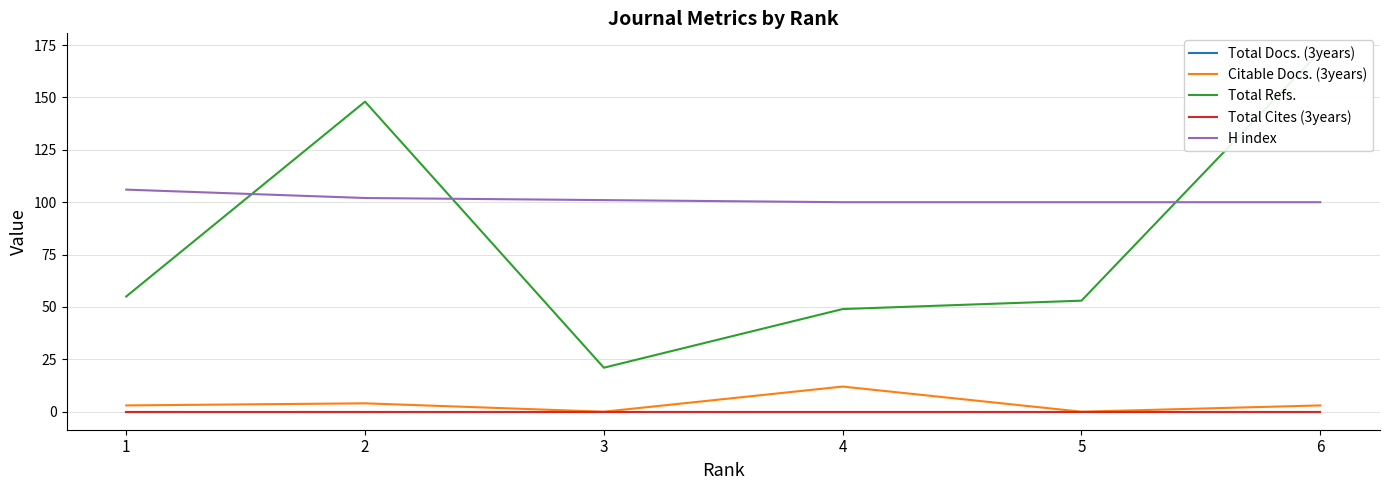

Which series has the largest total across all categories?

H index